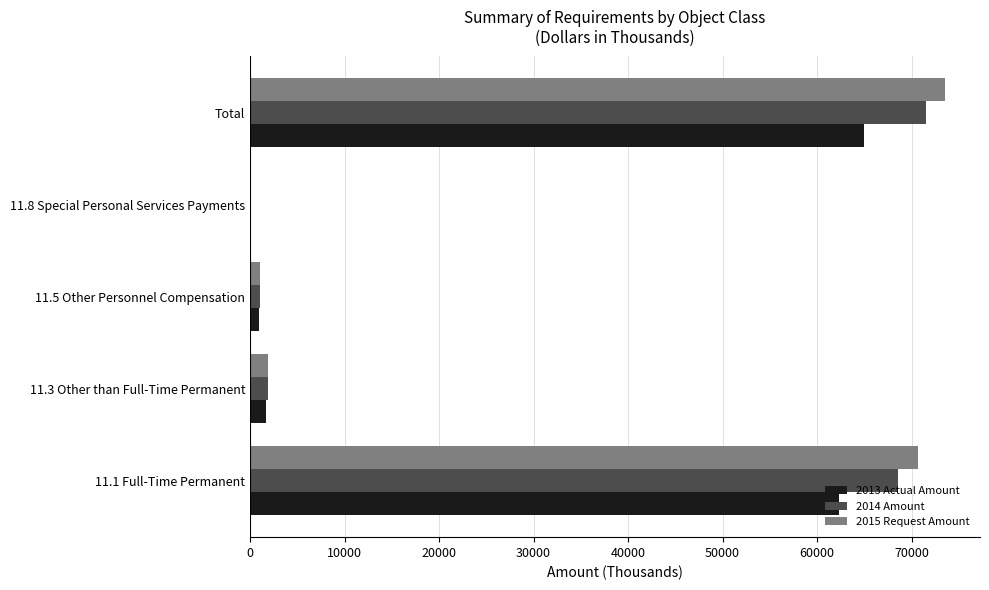

Between 11.1 Full-Time Permanent and 11.3 Other than Full-Time Permanent, which series saw the biggest shift?

2015 Request Amount